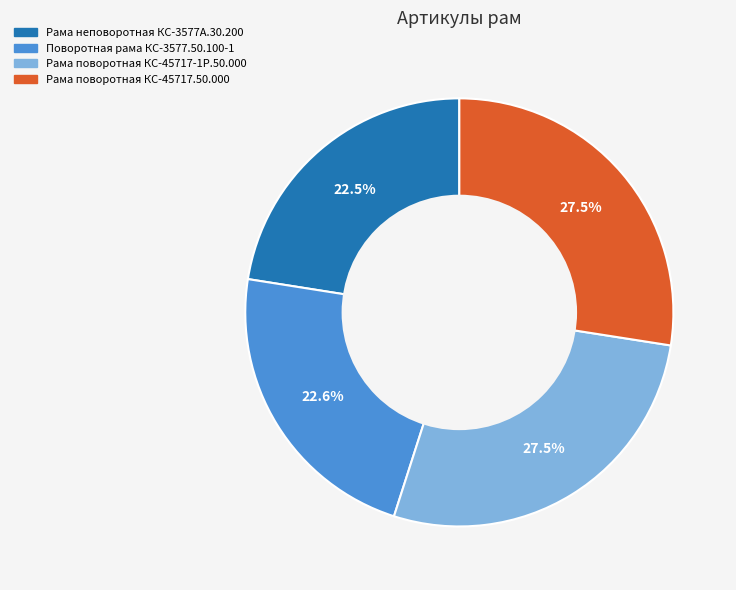

What percentage do Поворотная рама КС-3577.50.100-1 and Рама поворотная КС-45717.50.000 together represent?

50.0%